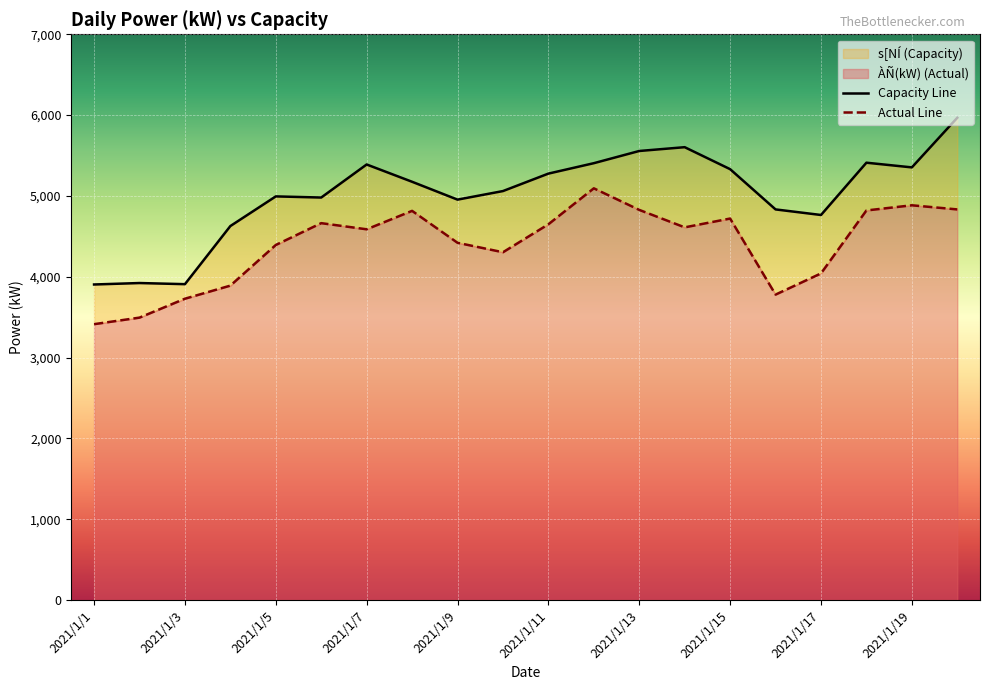

What is the greatest value displayed?

5967